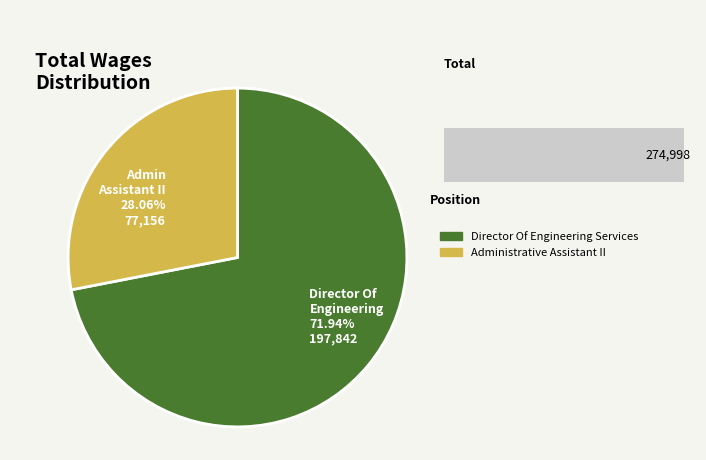

Which category has the smallest portion of the pie?

Administrative Assistant II